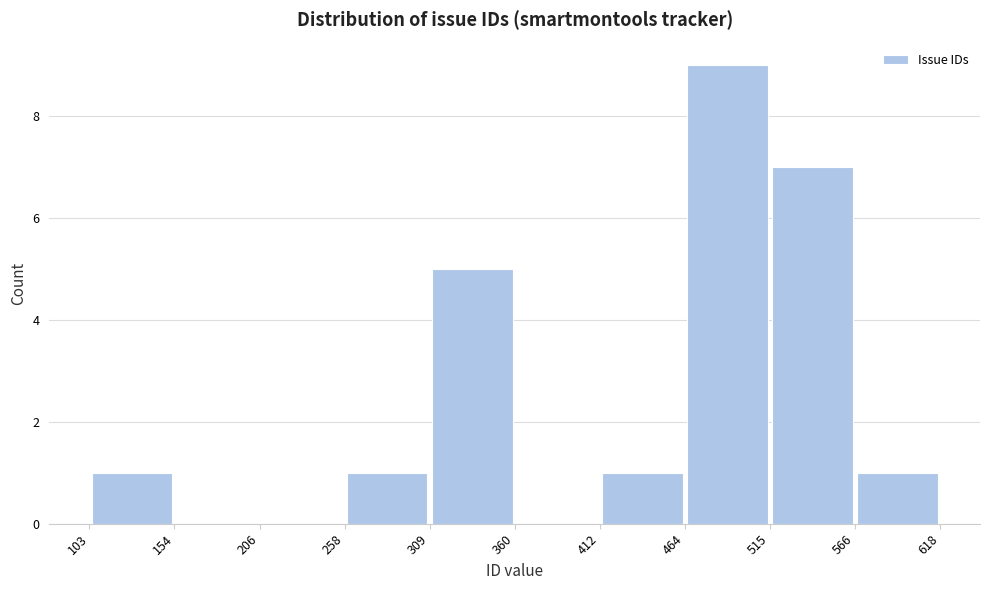

Reading left to right, list every bar in this chart as the range it spans on the x-axis followed by its height. The values are not printed on the chart, so give them approximately, as read against the axis.

103 to 154: 1
154 to 206: 0
206 to 258: 0
258 to 309: 1
309 to 360: 5
360 to 412: 0
412 to 464: 1
464 to 515: 9
515 to 566: 7
566 to 618: 1